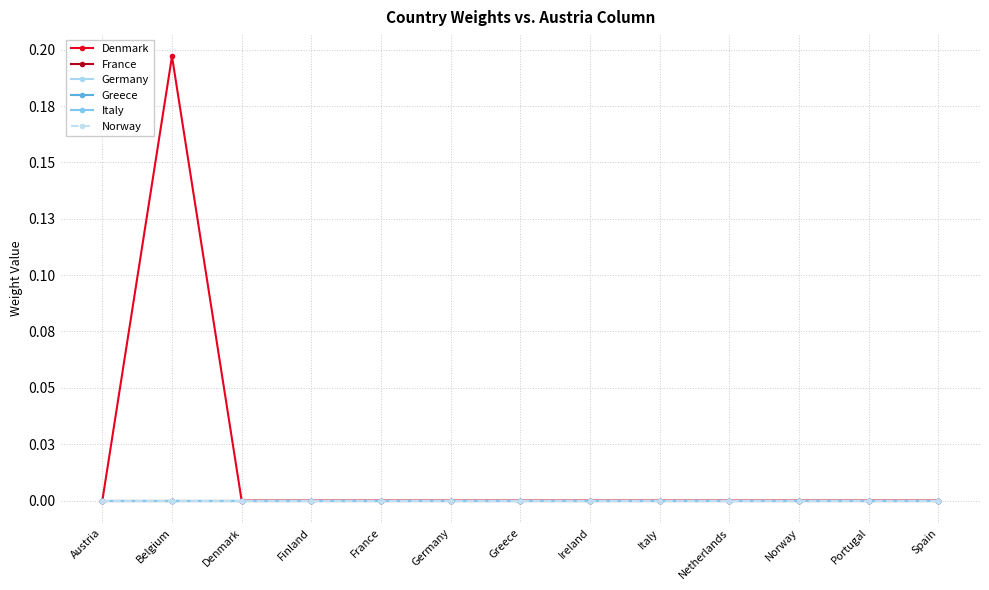

At how many categories does at least one series exceed 0?

1